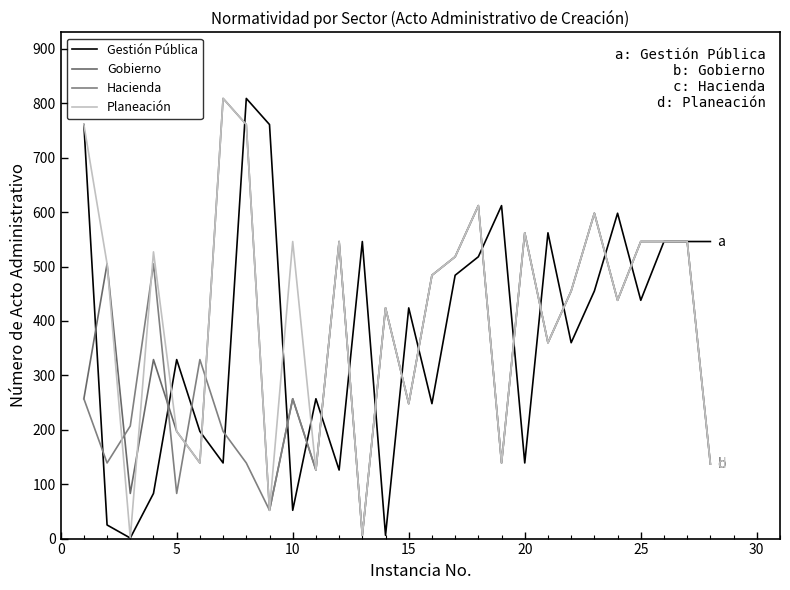

Which series ends up on top after the final intersection of Planeación and Hacienda?

Planeación